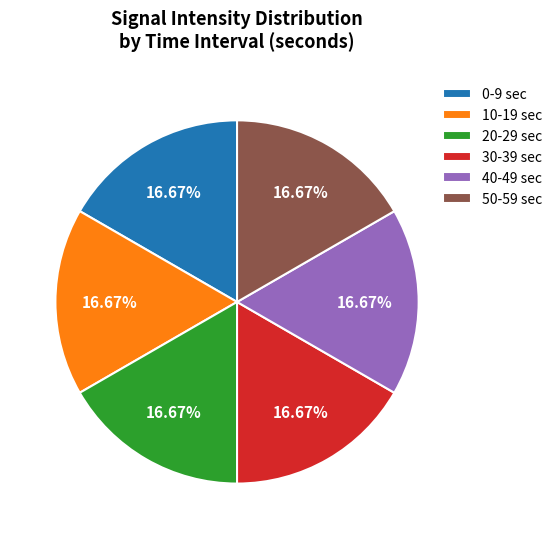

Is there a majority slice in this chart?

No